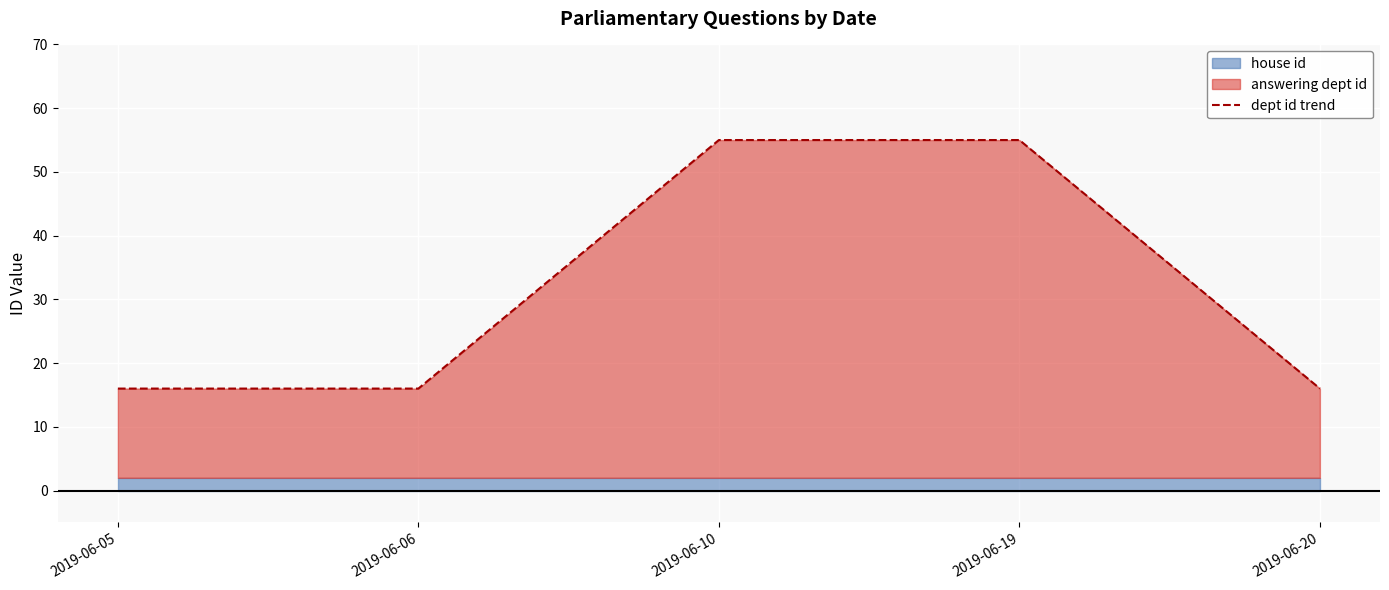

What is the change in value from 2019-06-06 to 2019-06-19?

+39